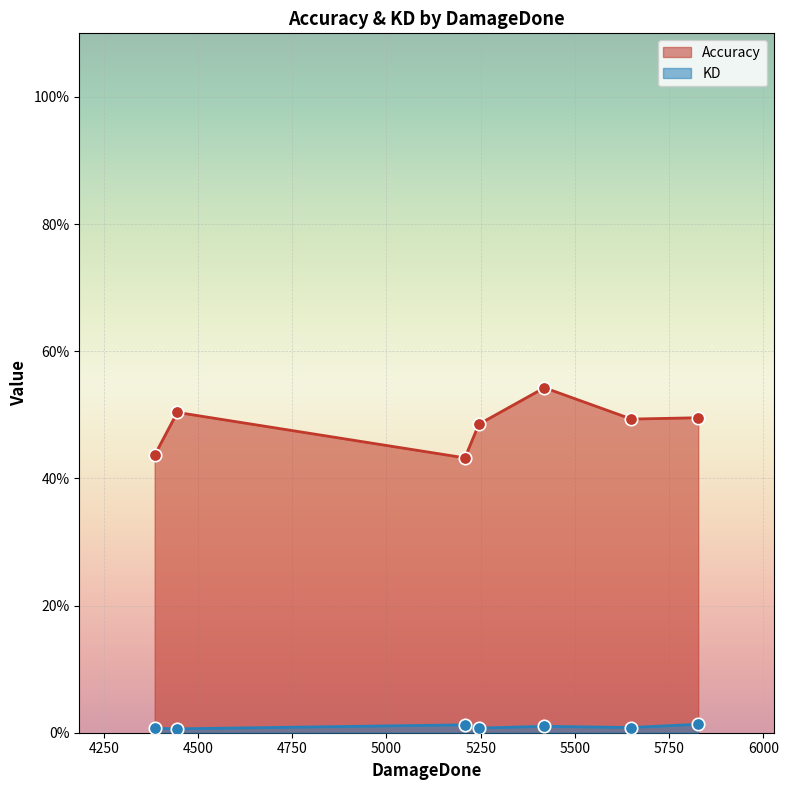

What are all the series names shown in the legend?

Accuracy, KD